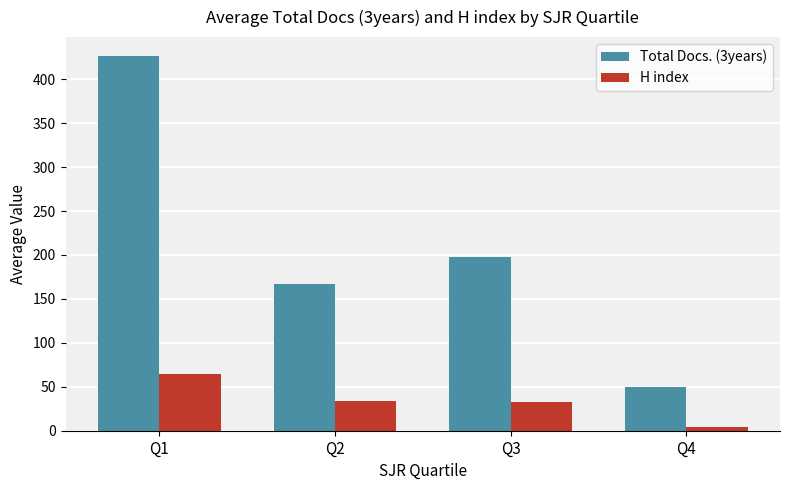

Which series has the largest range (max minus min)?

Total Docs. (3years)